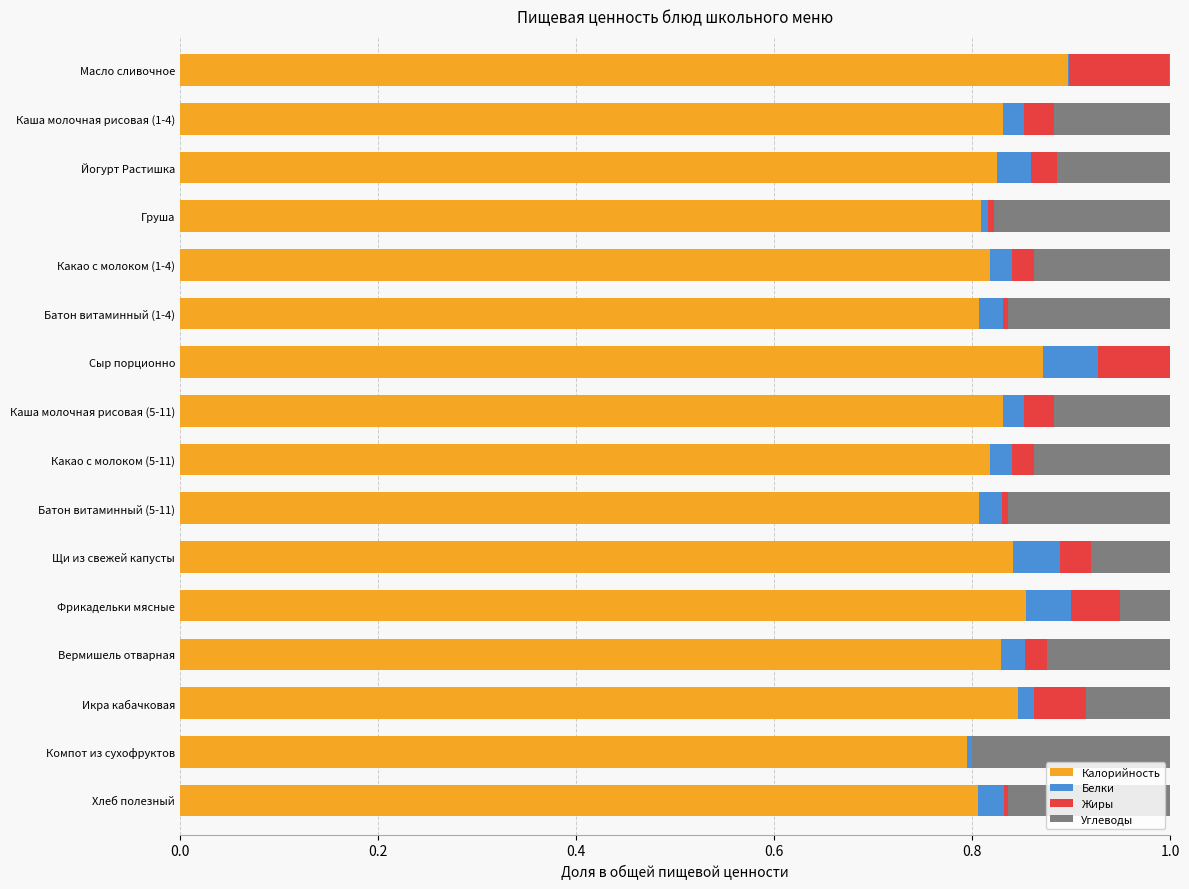

What are all the series names shown in the legend?

Калорийность, Белки, Жиры, Углеводы